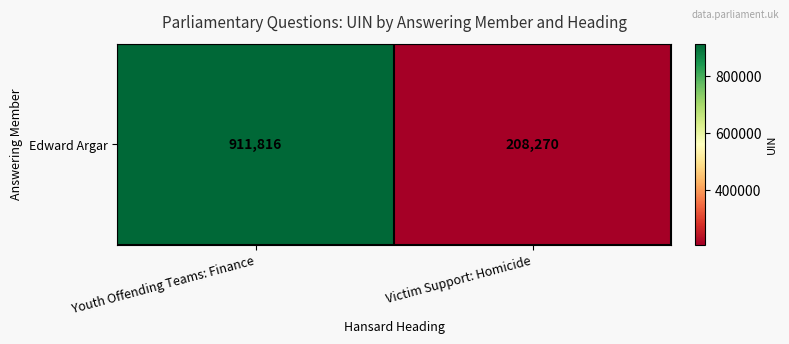

What is the ratio of the value at Victim Support: Homicide to the value at Youth Offending Teams: Finance?

0.2